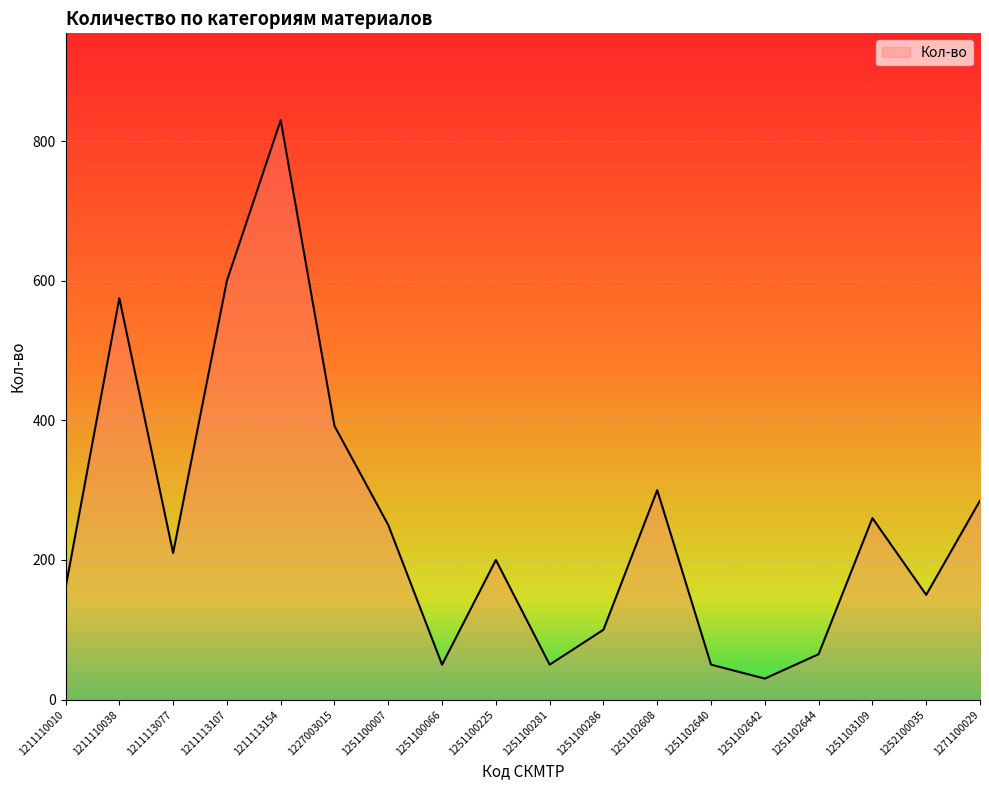

Reading right to left, transcribe all the data shown in this chart.

1271100029=285	1252100035=150	1251103109=260	1251102644=65	1251102642=30	1251102640=50	1251102608=300	1251100286=100	1251100281=50	1251100225=200	1251100066=50	1251100007=250	1227003015=392	1211113154=830	1211113107=600	1211113077=210	1211110038=575	1211110010=160